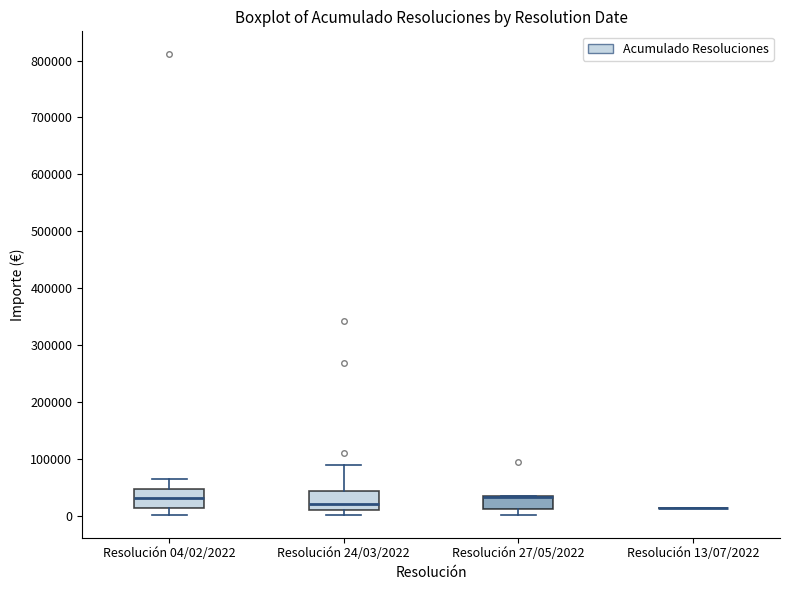

Reading left to right, transcribe this box plot: for each box, give where its median line is, the range the box spans, and where its two whiskers end, as read against the y-axis. The values are not printed on the chart, so give them approximately, as read against the axis.

Resolución 04/02/2022: median 30000, box 10000 to 50000, whiskers 0 to 60000
Resolución 24/03/2022: median 20000, box 10000 to 40000, whiskers 0 to 90000
Resolución 27/05/2022: median 30000 (drawn on the box's upper edge), box 10000 to 40000, whiskers 0 to 40000
Resolución 13/07/2022: box collapsed to a line at 20000, whiskers 20000 to 20000